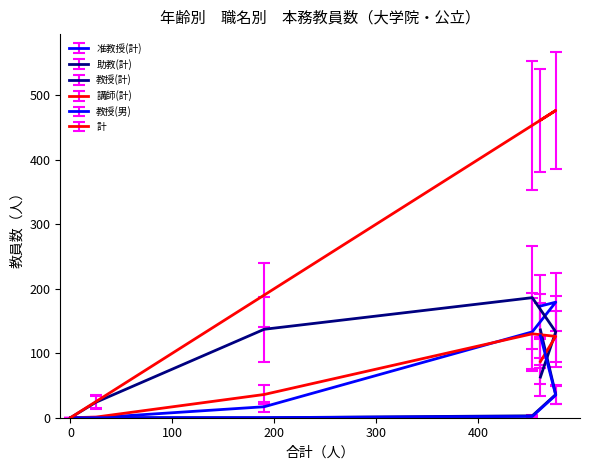

Is it true that 教授(計) equals 136 at 45歳～50歳未満?

True